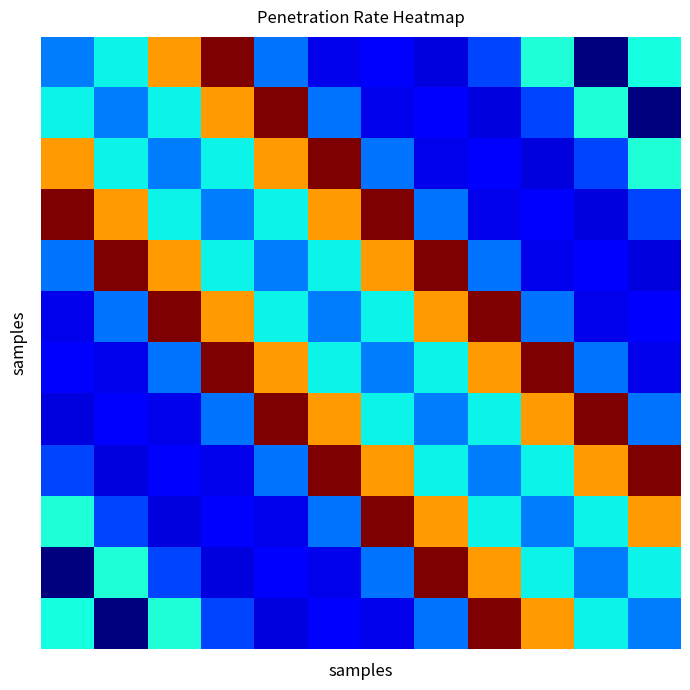

Which label corresponds to the smallest value in the chart?

10